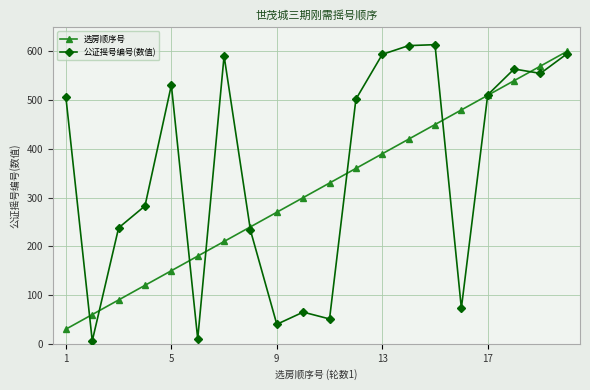

What is the maximum value shown in the chart?

614